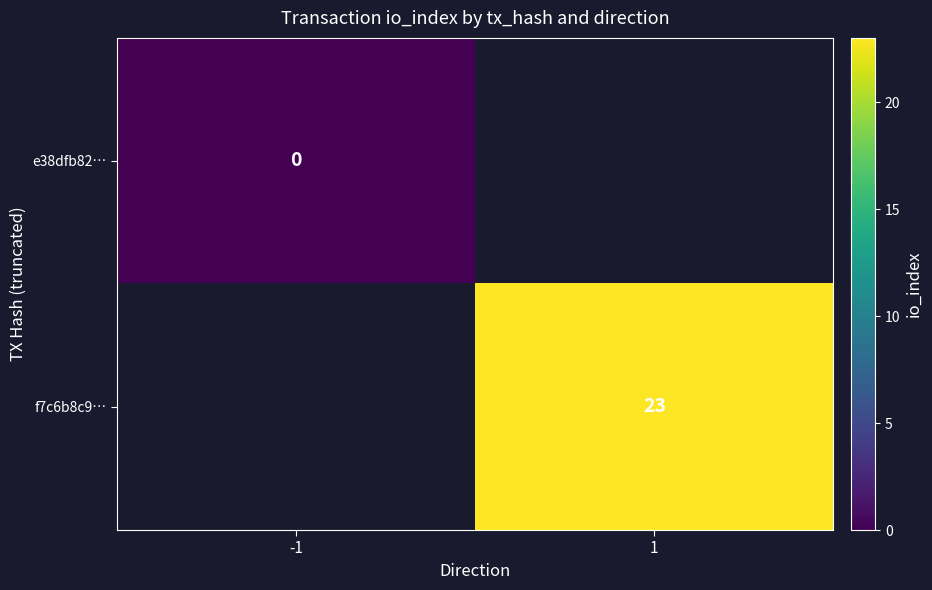

Is it true that f7c6b8c9… equals 23 at 1?

True